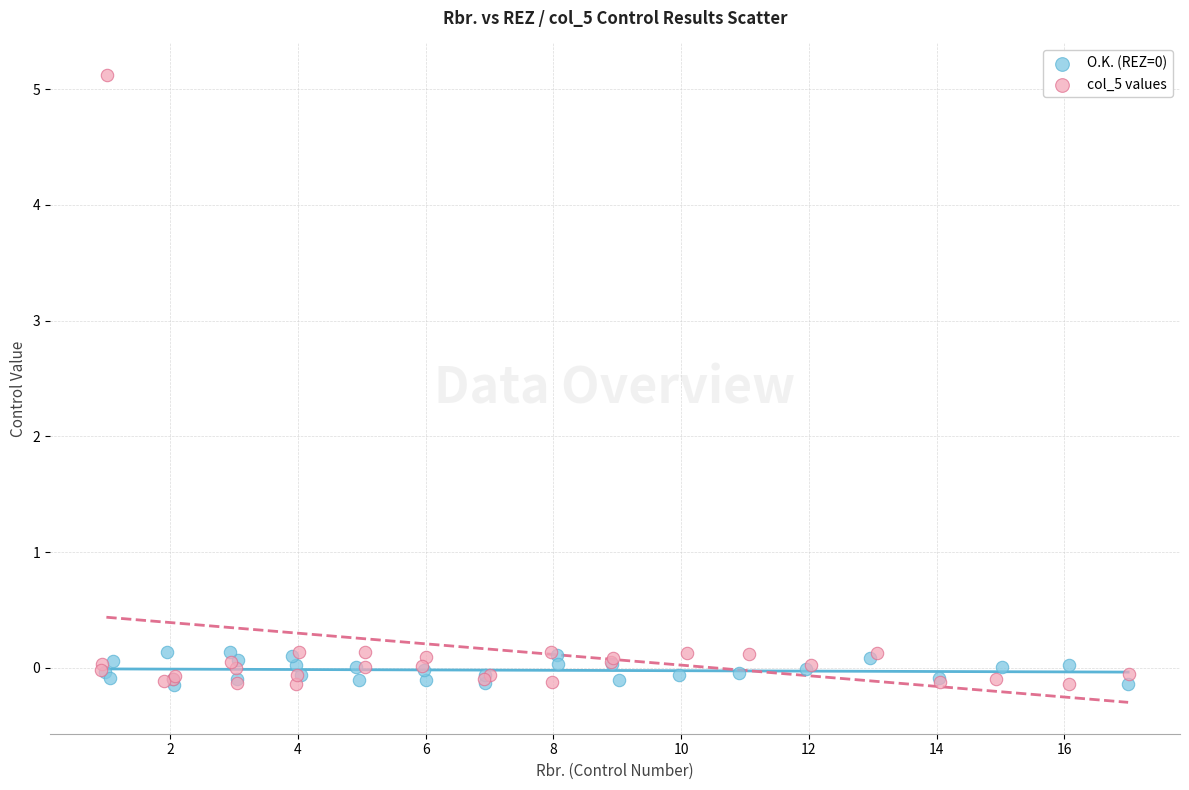

Which series has the widest spread of Y values?

col_5 values